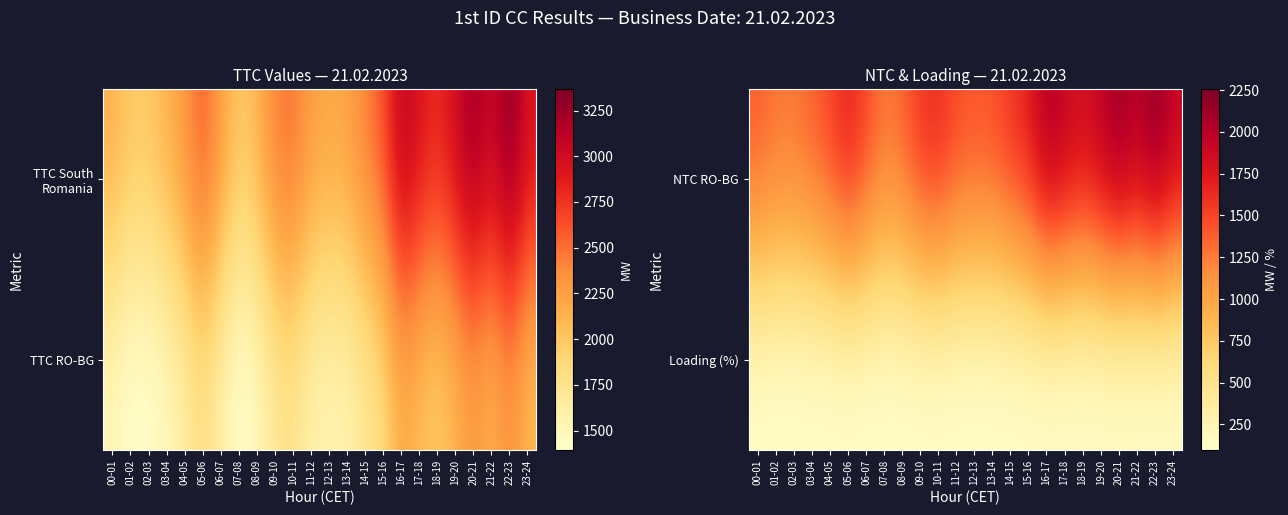

Which series changed the most between 08-09 and 09-10?

NTC RO-BG